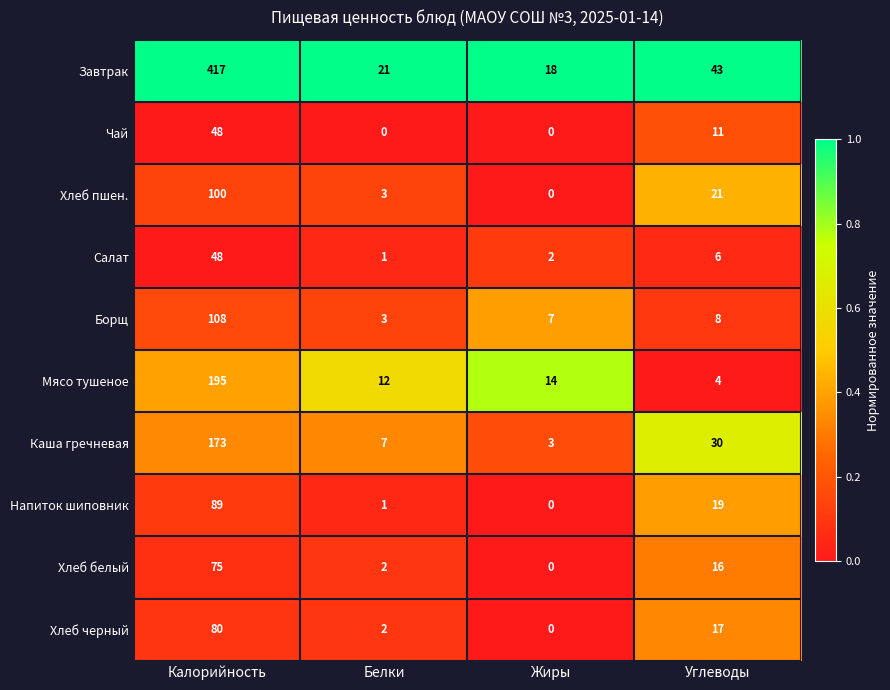

What is the greatest value displayed?

417